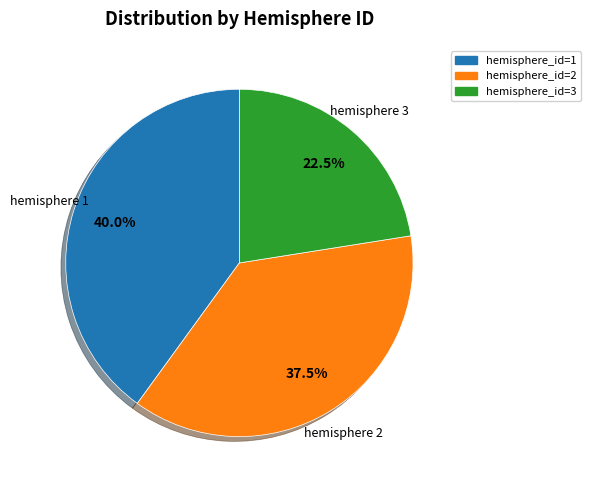

Which category has the biggest portion of the pie?

hemisphere_id=1